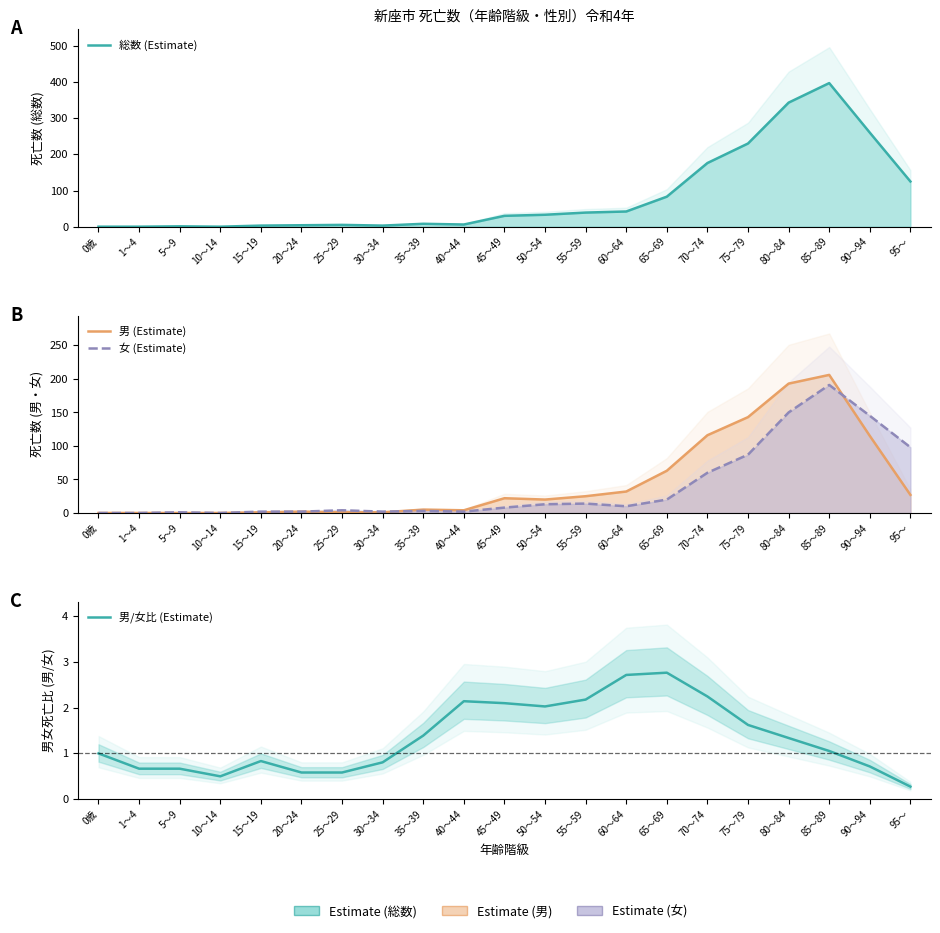

Which series has the largest total across all categories?

総数 (Estimate)